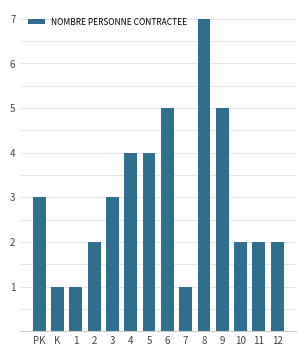

Reading left to right, list all the values displayed in this chart.

PK=3	K=1	1=1	2=2	3=3	4=4	5=4	6=5	7=1	8=7	9=5	10=2	11=2	12=2